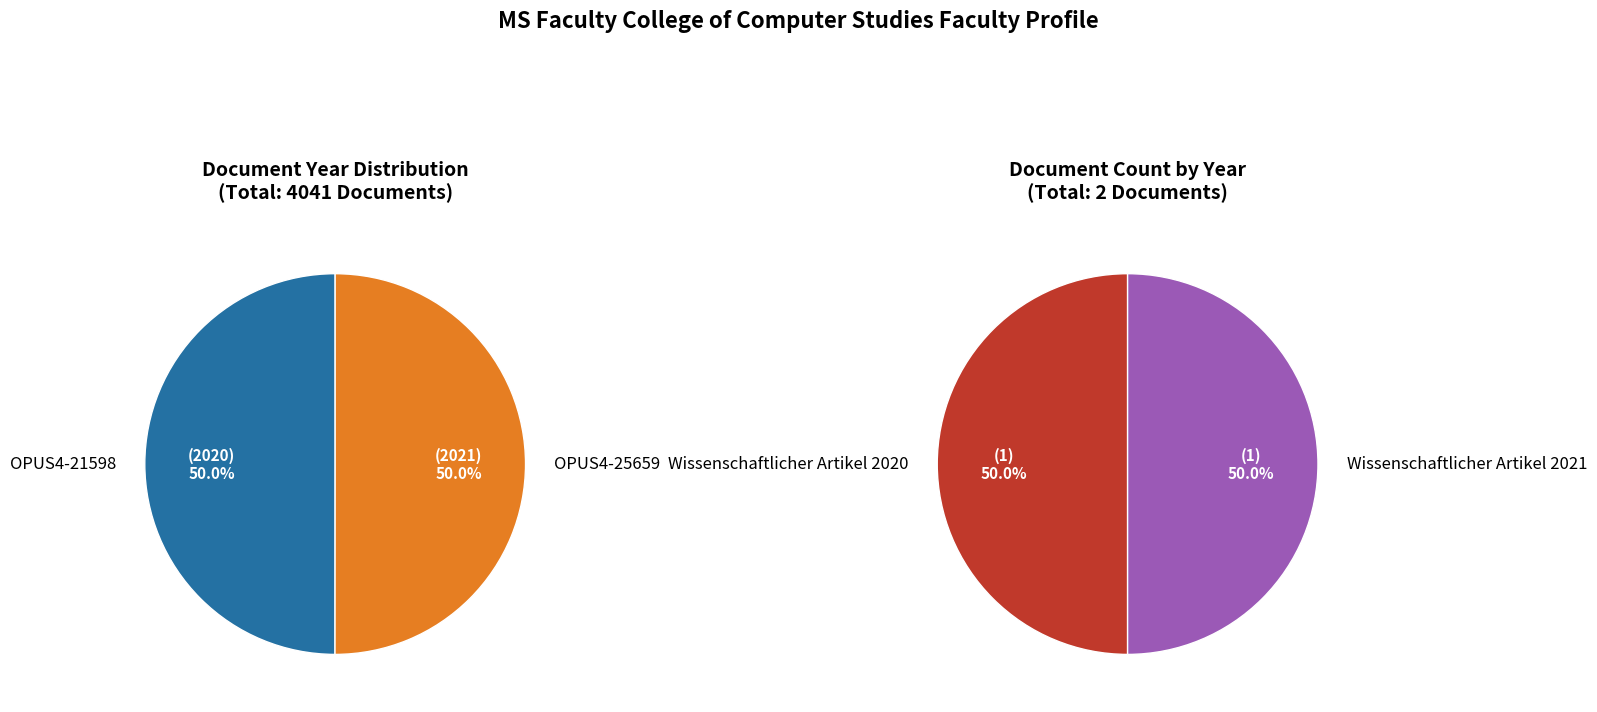

Which has a higher value, OPUS4-25659 or OPUS4-21598?

OPUS4-25659